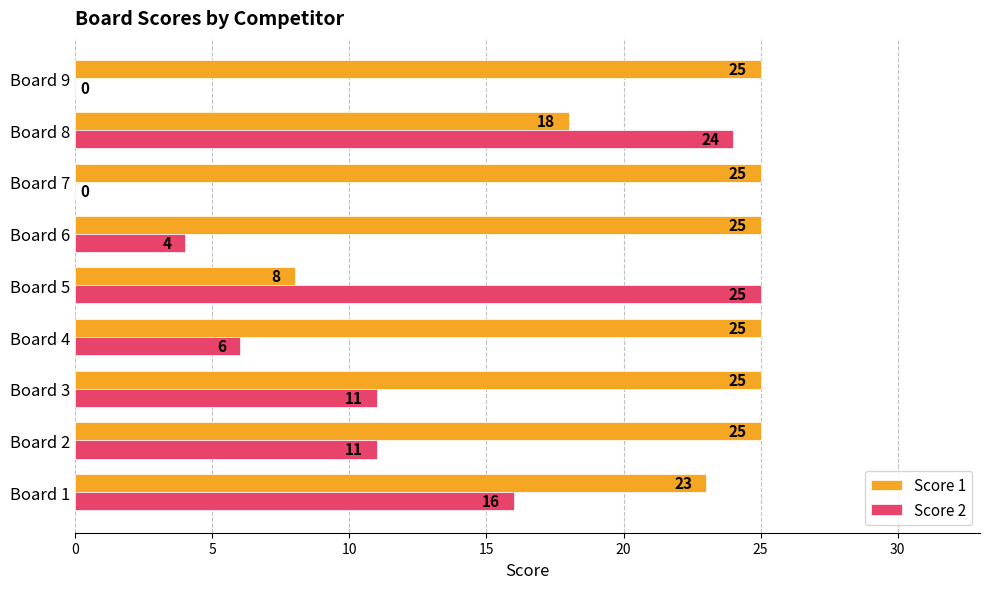

Which series changed the most between Board 2 and Board 8?

Score 2